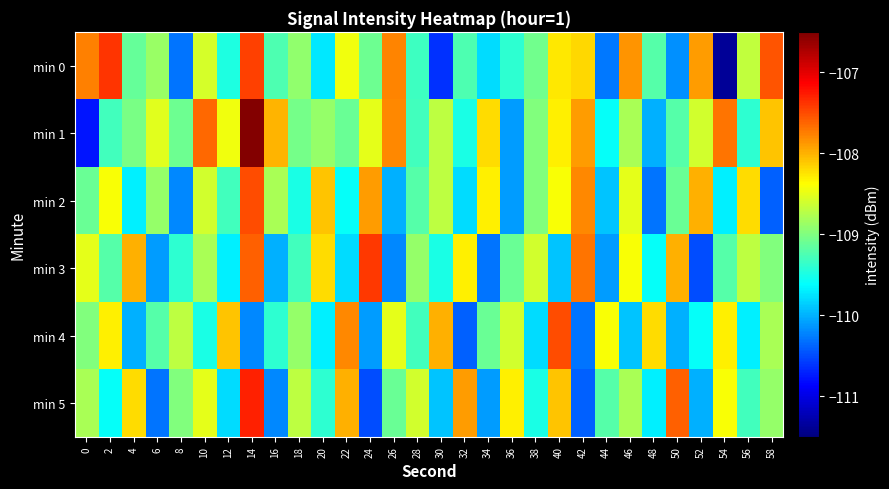

How many data points does each series have?

30